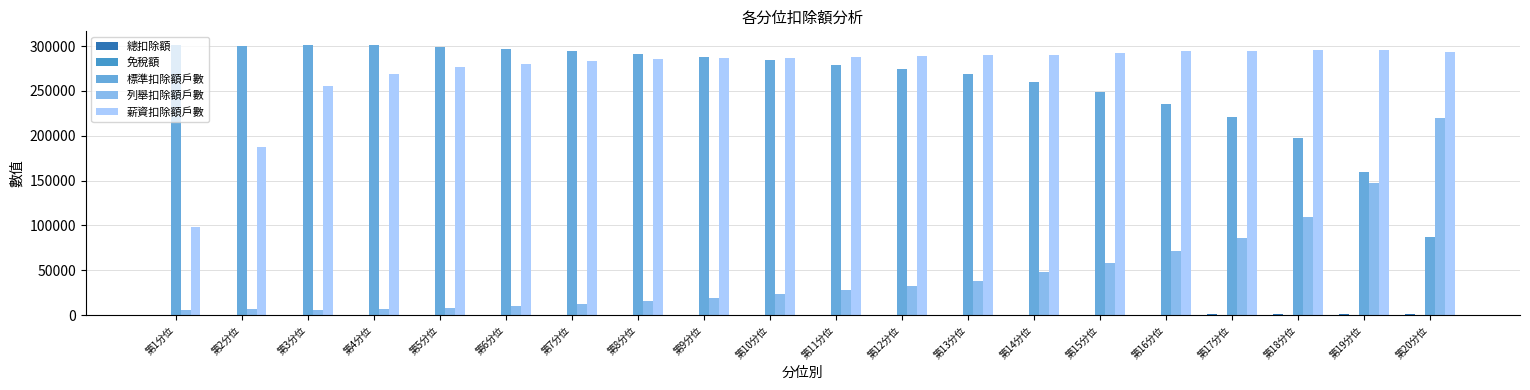

How many groups of bars are there?

20